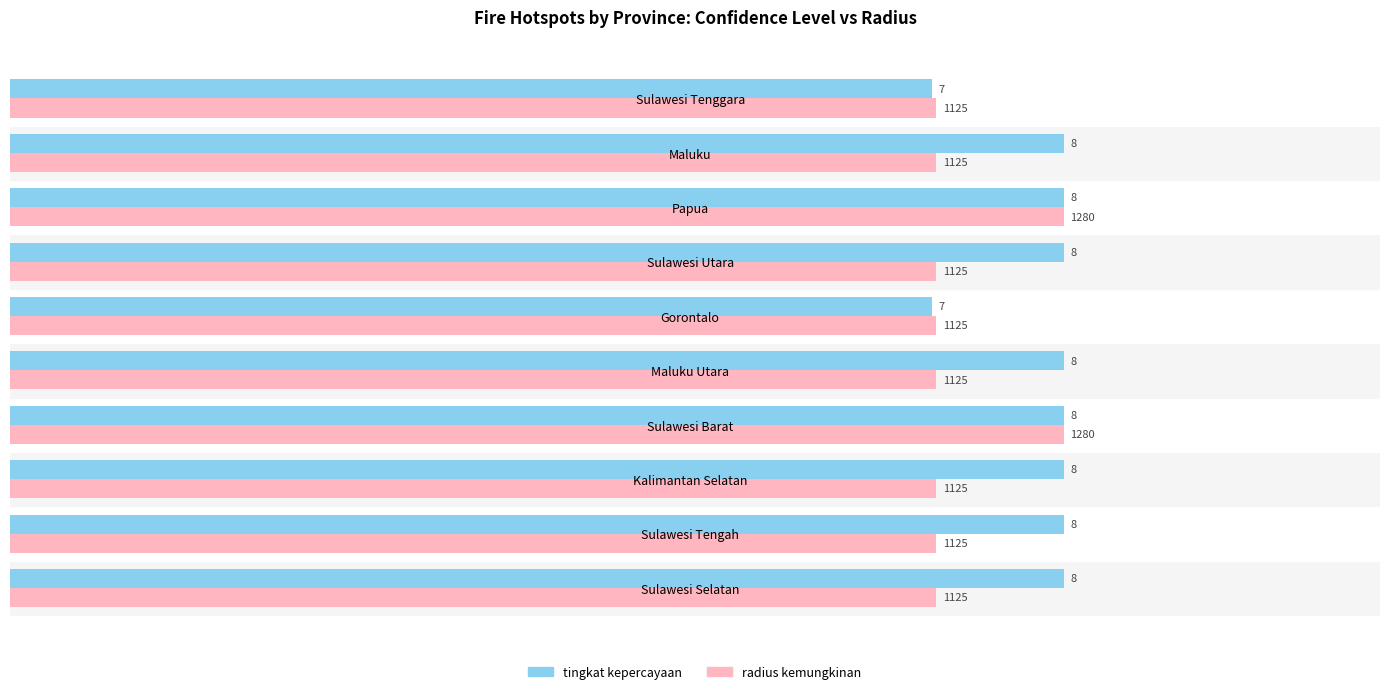

What is the spread (max minus min) of values at Sulawesi Selatan?

1.0